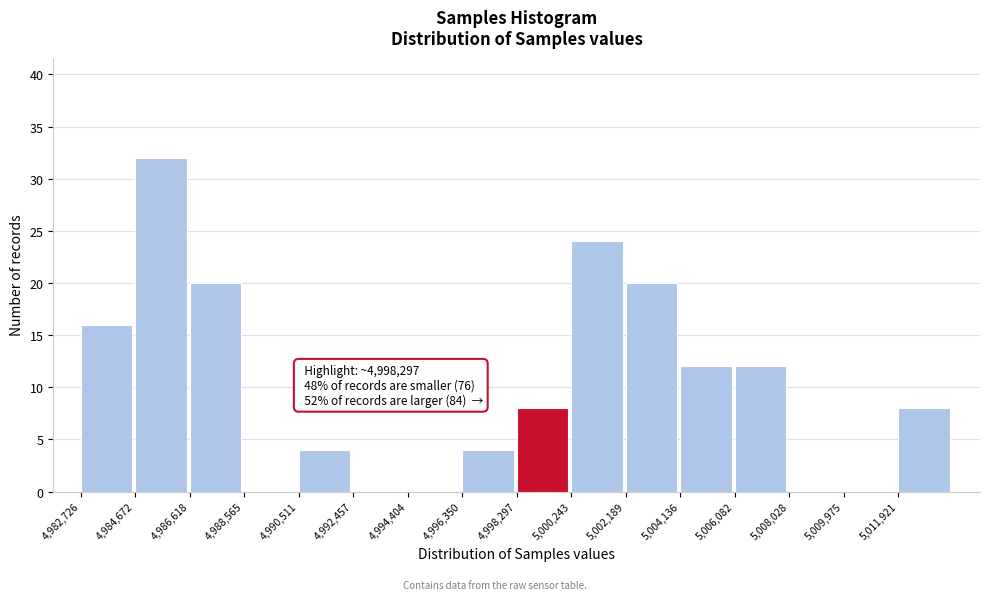

Over which range of the x-axis is the bar tallest?

4984600 to 4986600